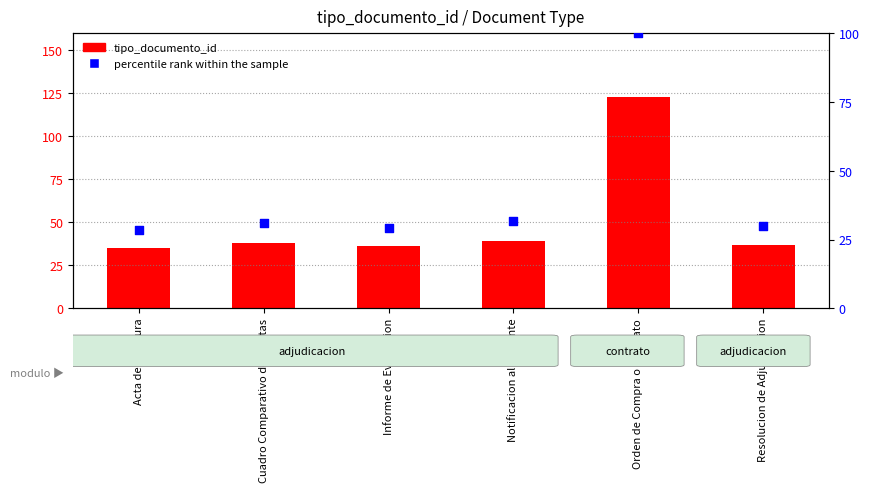

Is the value of tipo_documento_id at Orden de Compra o Contrato greater than the value of percentile rank within the sample at Acta de Apertura?

Yes